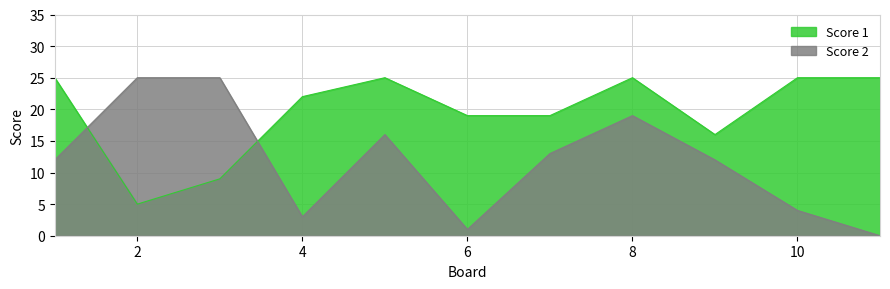

List the labels in order of Score 1 value, largest first.

1, 5, 8, 10, 11, 4, 6, 7, 9, 3, 2